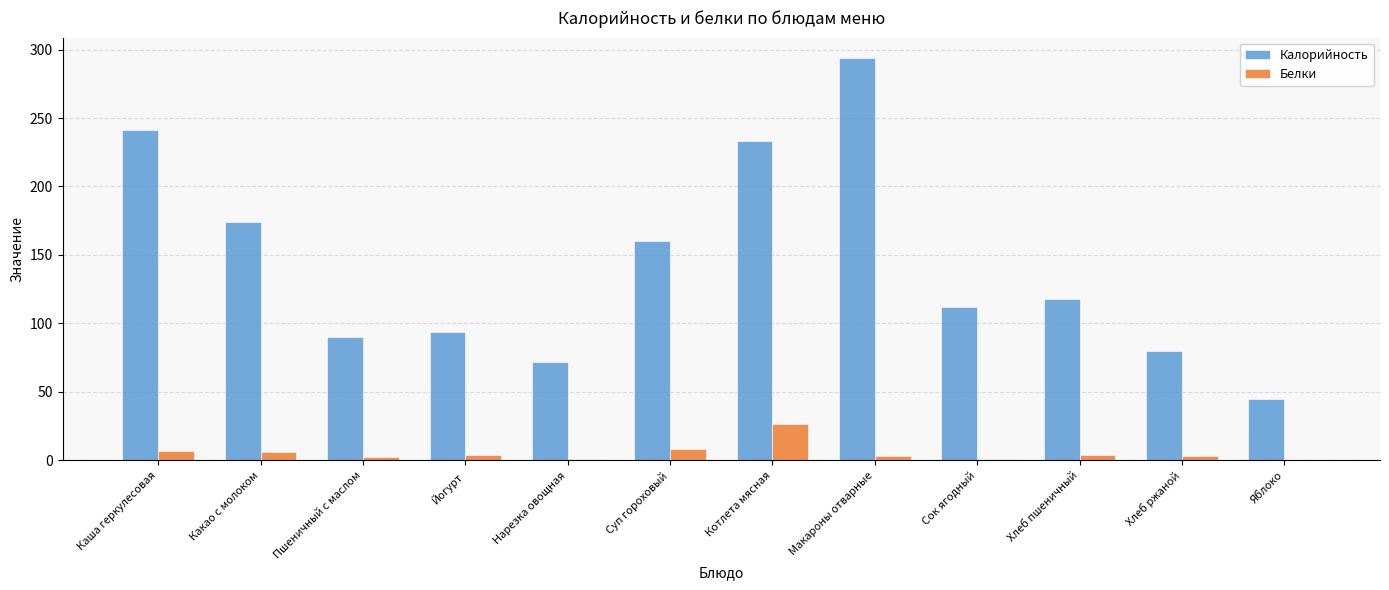

Which series changed the most between Суп гороховый and Котлета мясная?

Калорийность